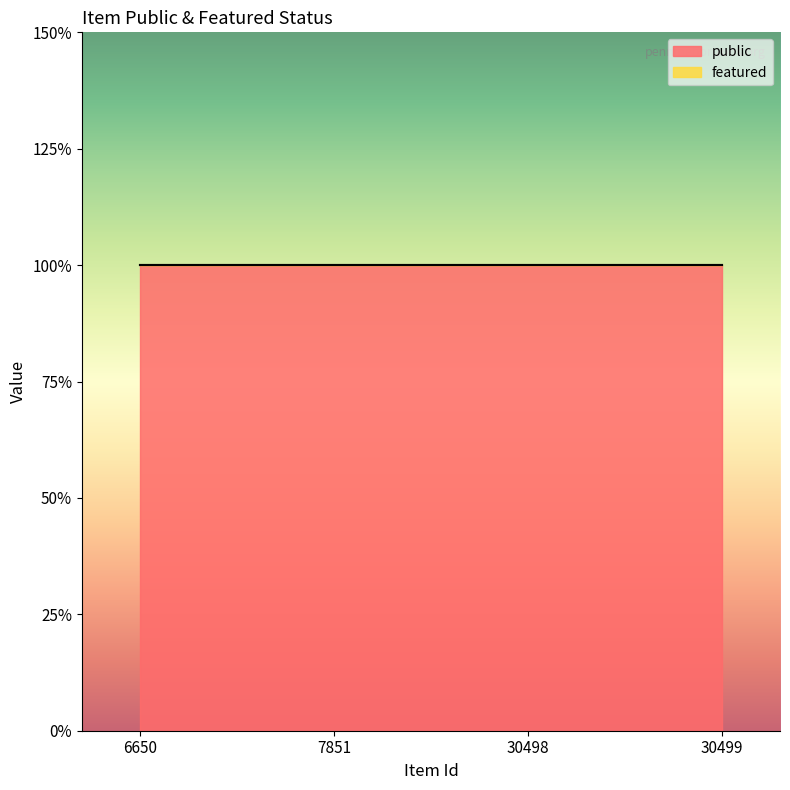

What are all the series names shown in the legend?

public, featured